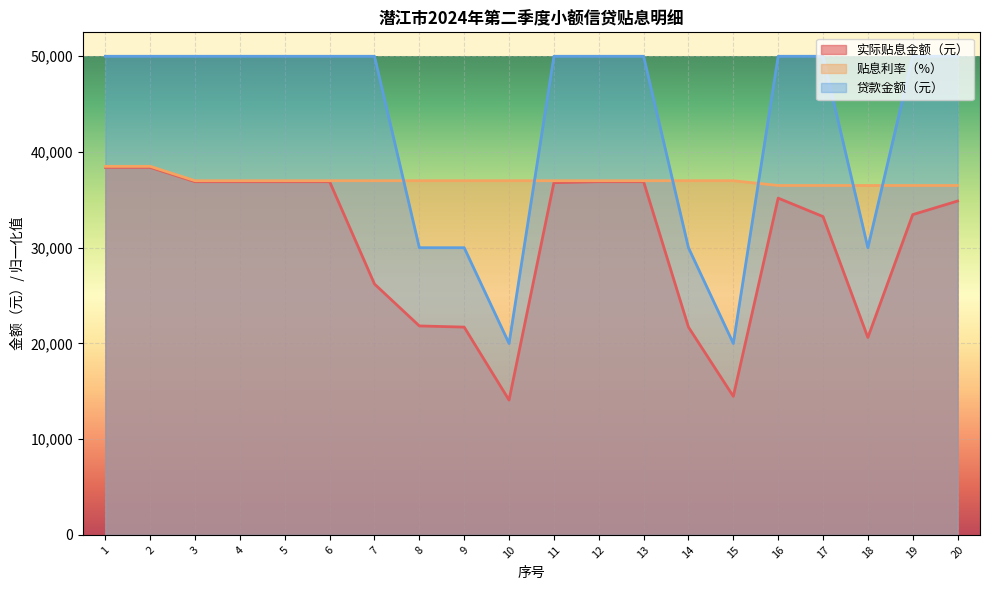

True or false: 贴息利率（%） and 贷款金额（元） intersect in this chart.

True